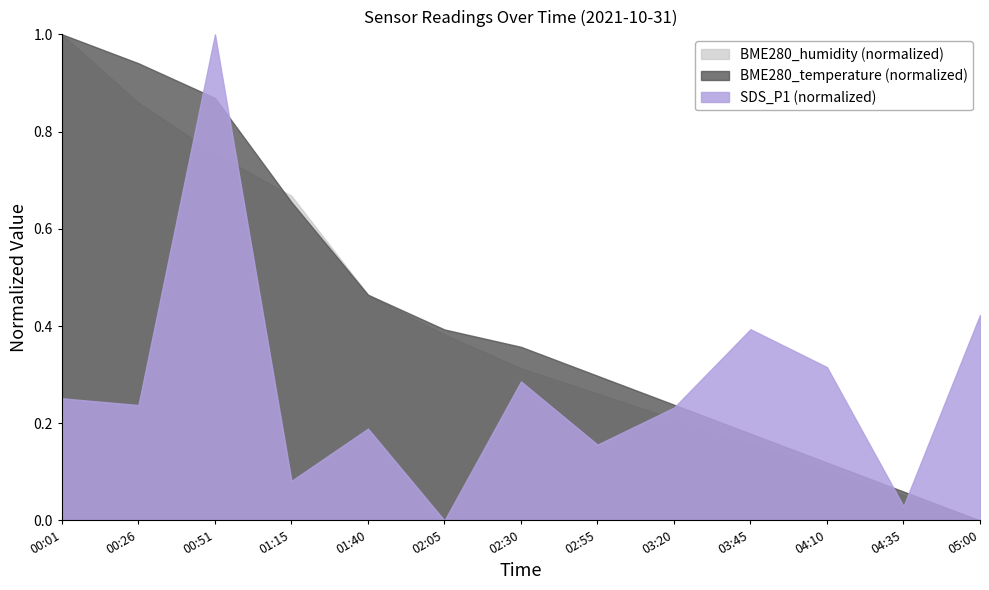

How many positive values does the BME280_humidity series have?

12